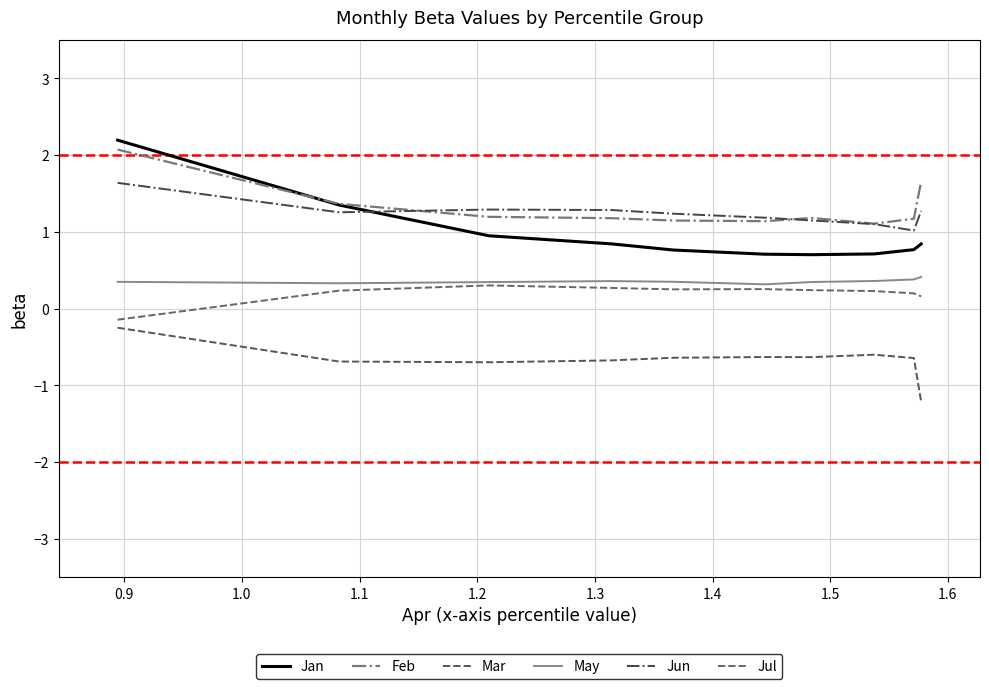

Which series has the widest spread of values?

Jan